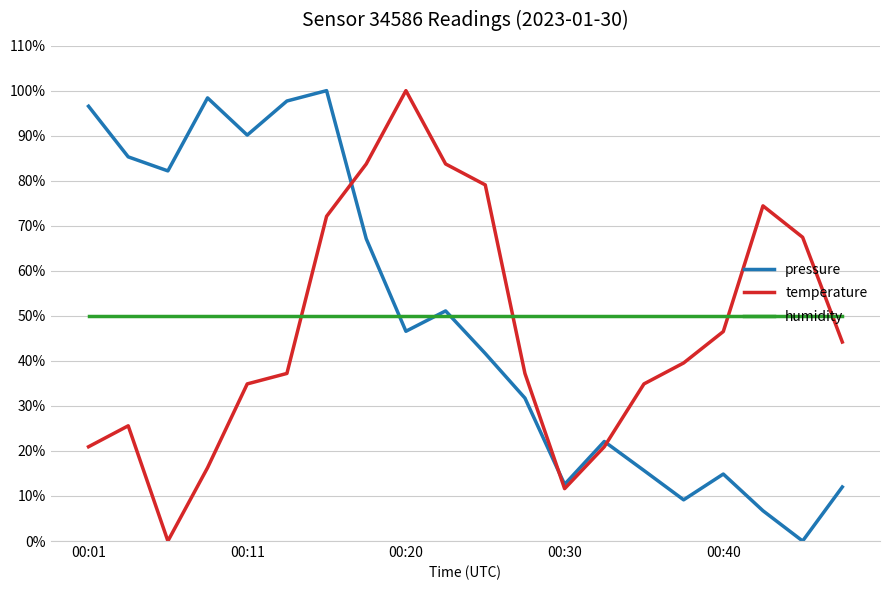

What is the lowest value of the humidity series?

50.0